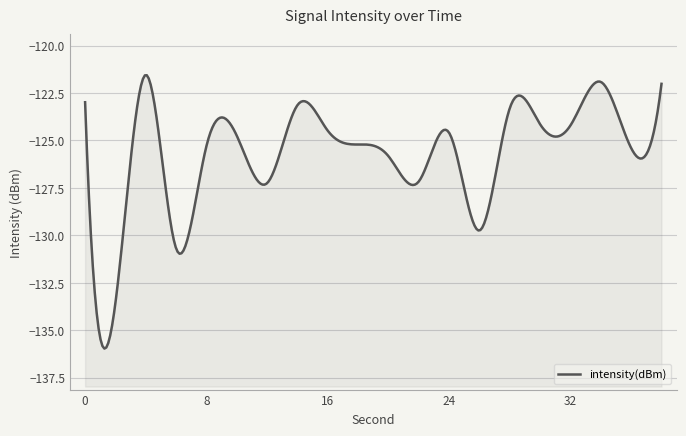

What is the sum of all values?

-2507.2